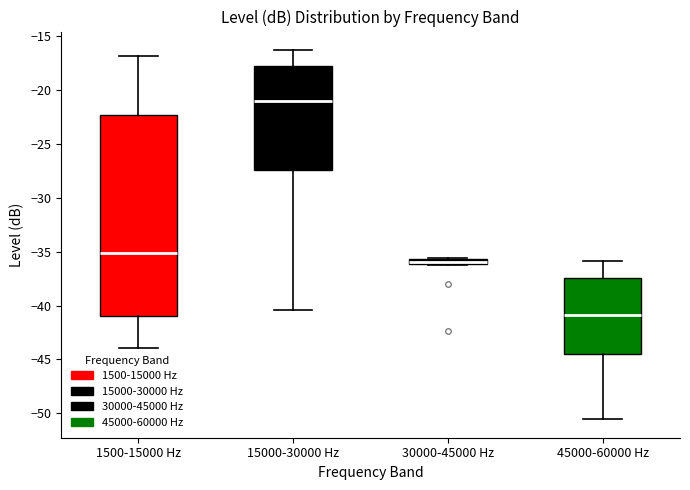

Which box's median line is the highest?

15000-30000 Hz